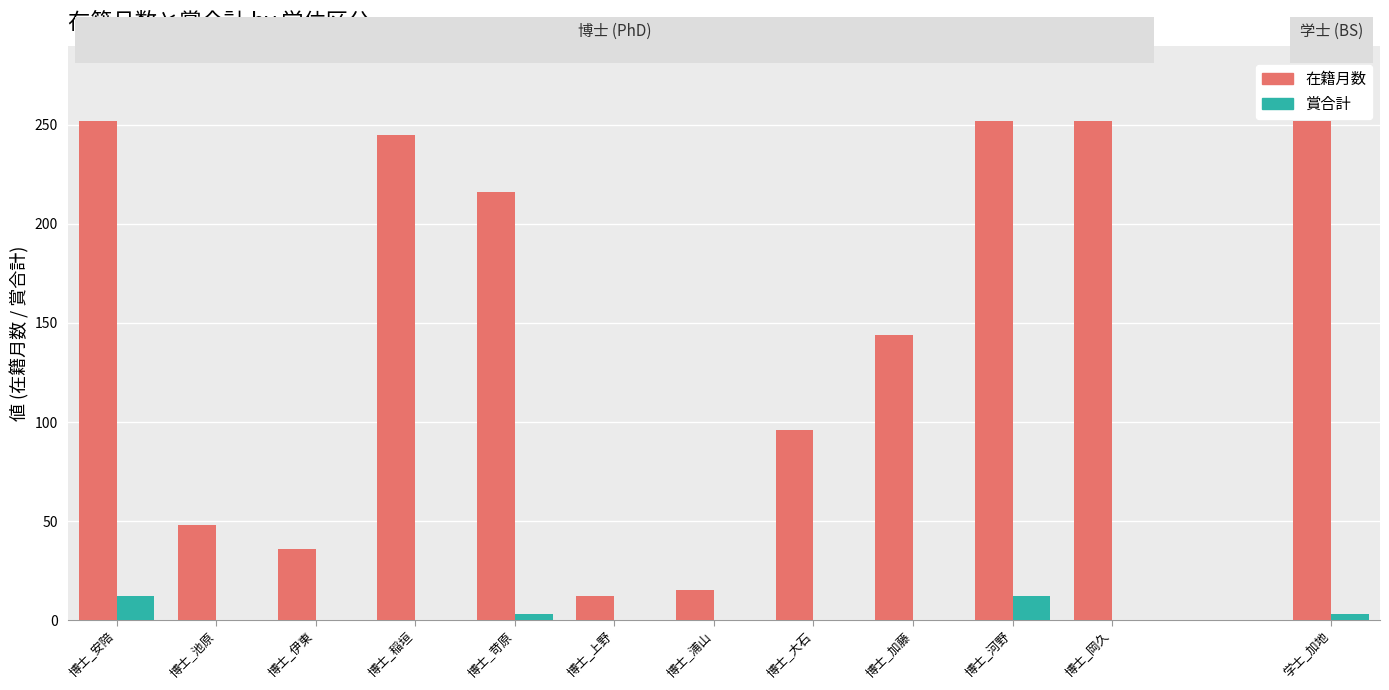

Which series changed the most between 博士_大石 and 学士_加地?

在籍月数